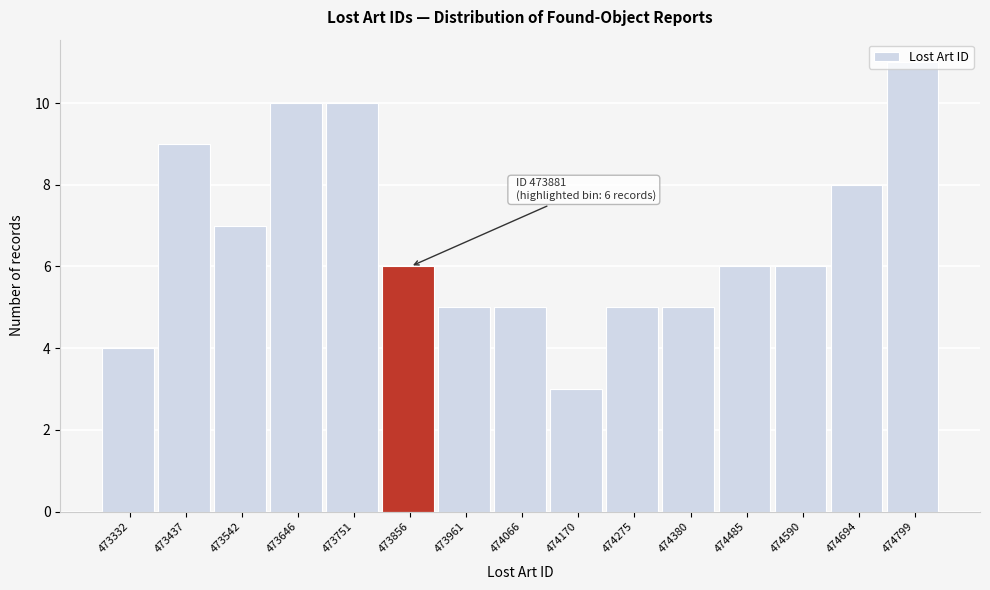

Over which range of the x-axis is the bar tallest?

474740 to 474860